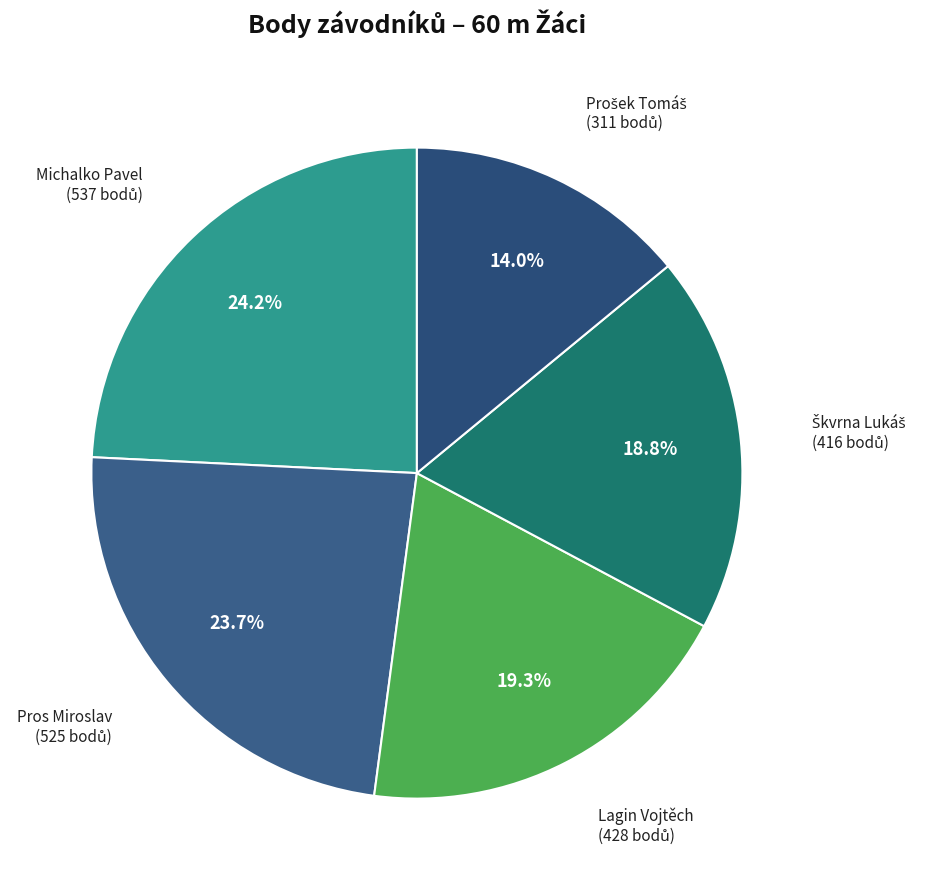

Combined, what portion of the pie is Lagin Vojtěch and Michalko Pavel?

43.5%